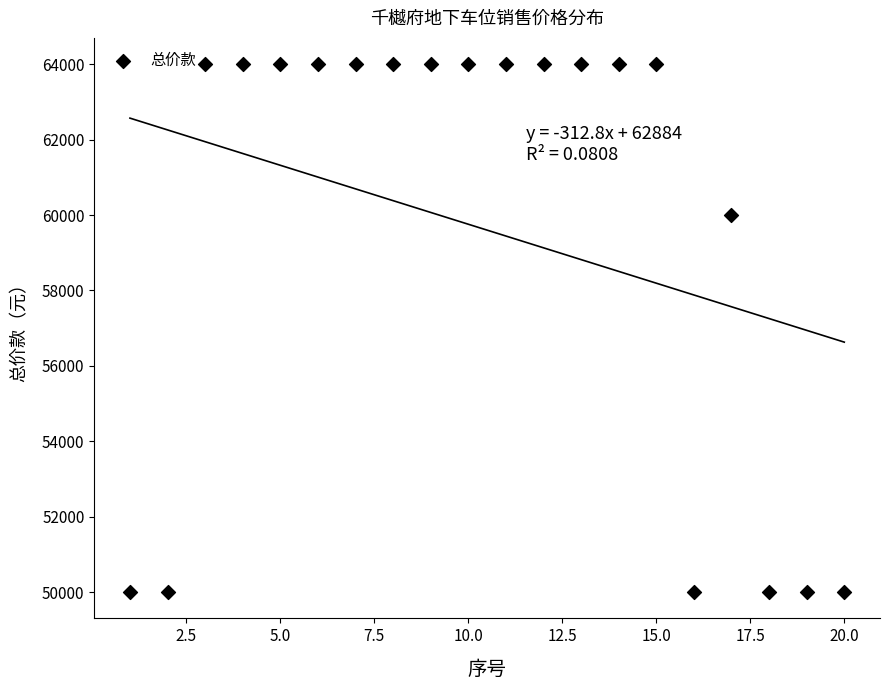

What Y value in the scatter plot is closest to 57000?

60000